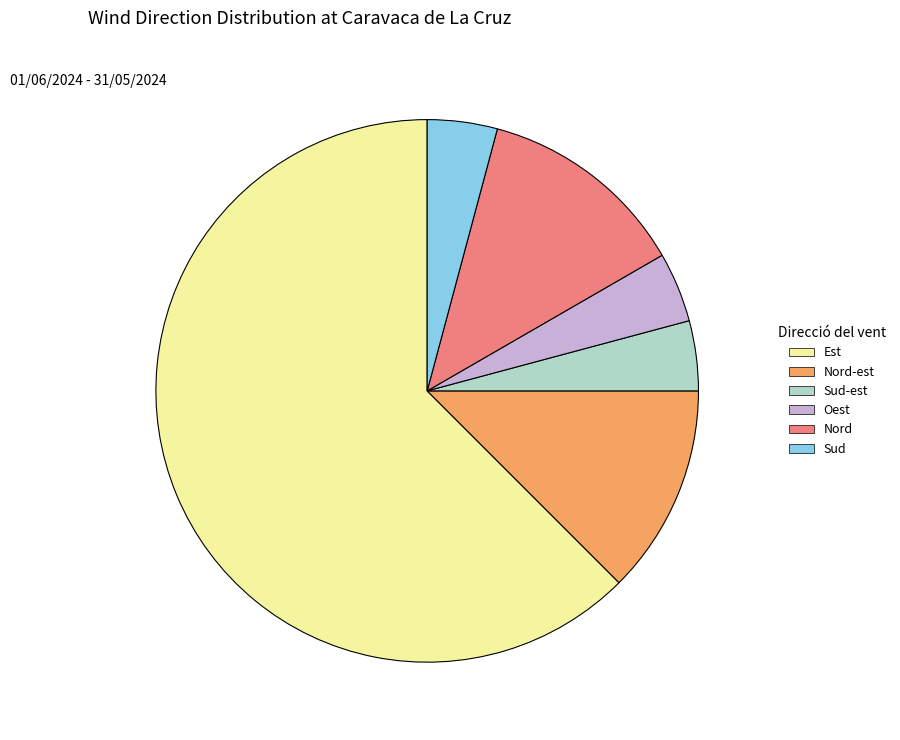

The Nord slice represents 1% of the pie. True or false?

False